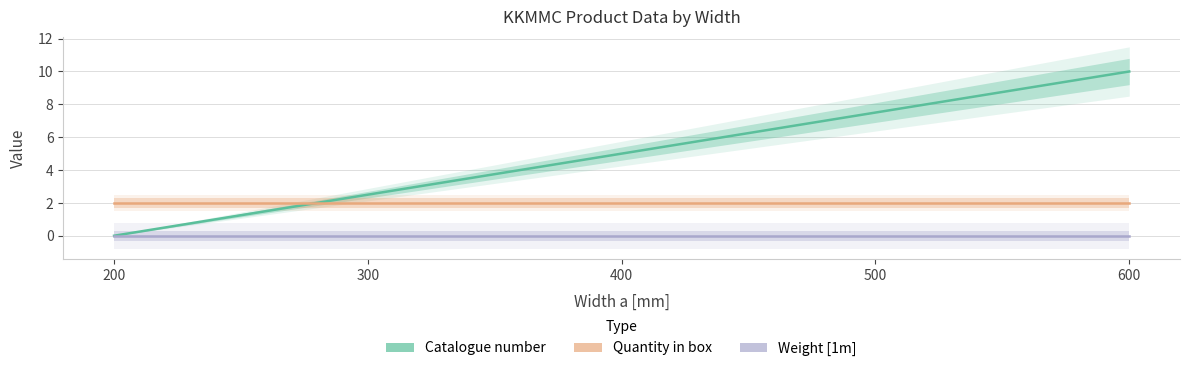

True or false: Weight [1m] has more than 0 points higher than both neighbors.

False